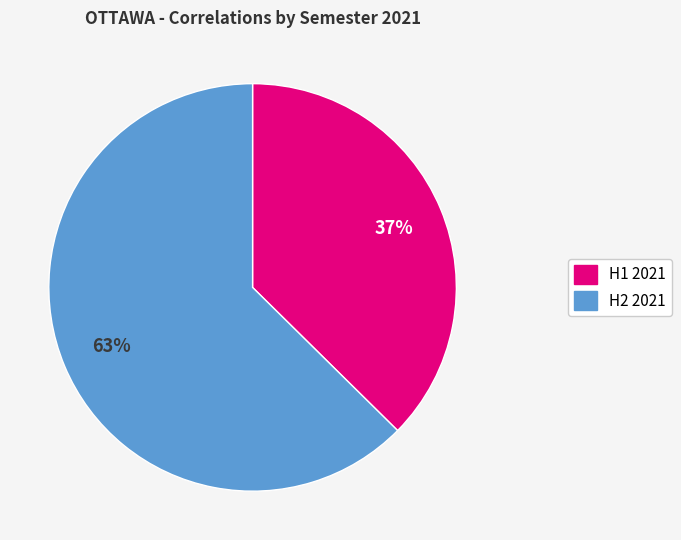

To the nearest percent, what is the average slice percentage?

50%